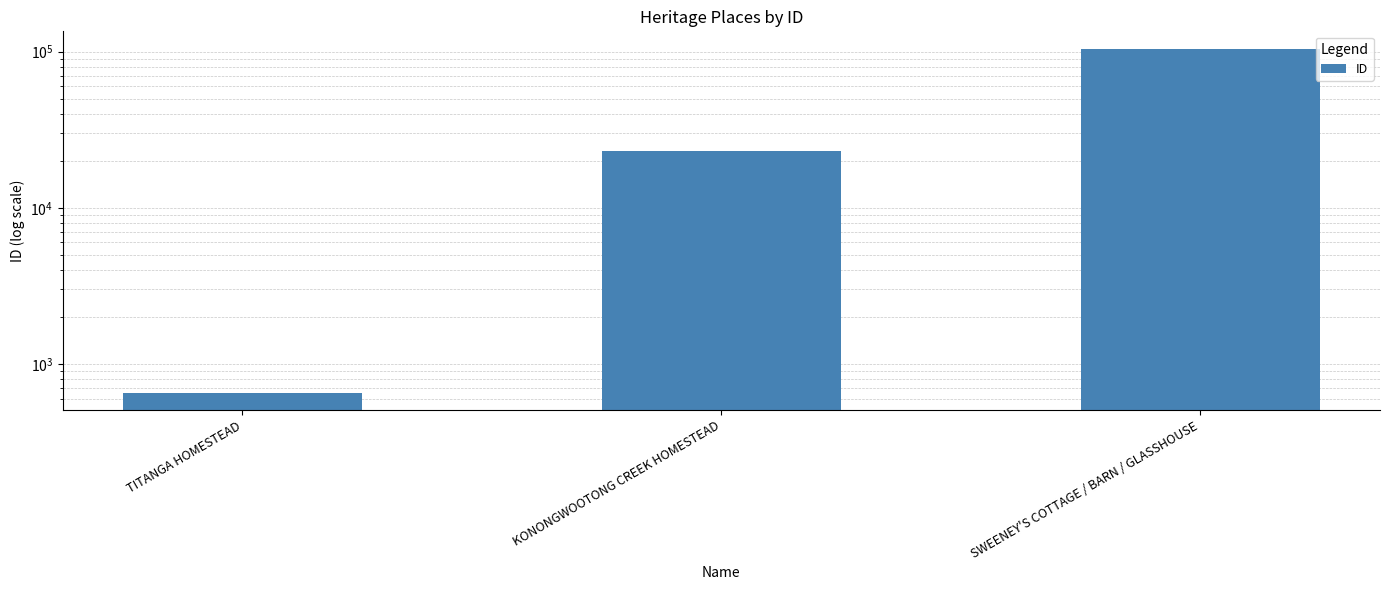

Rank the categories by value from lowest to highest.

TITANGA HOMESTEAD, KONONGWOOTONG CREEK HOMESTEAD, SWEENEY'S COTTAGE / BARN / GLASSHOUSE